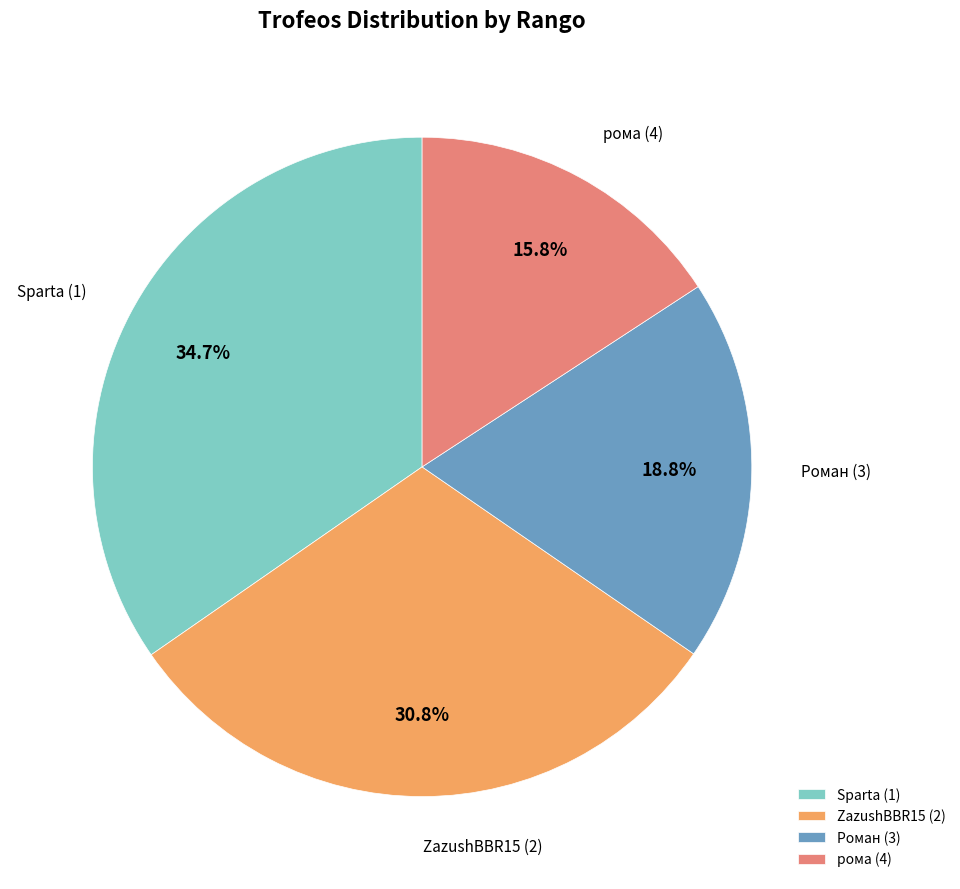

What is the ratio of the value at рома (4) to the value at ZazushBBR15 (2)?

0.5